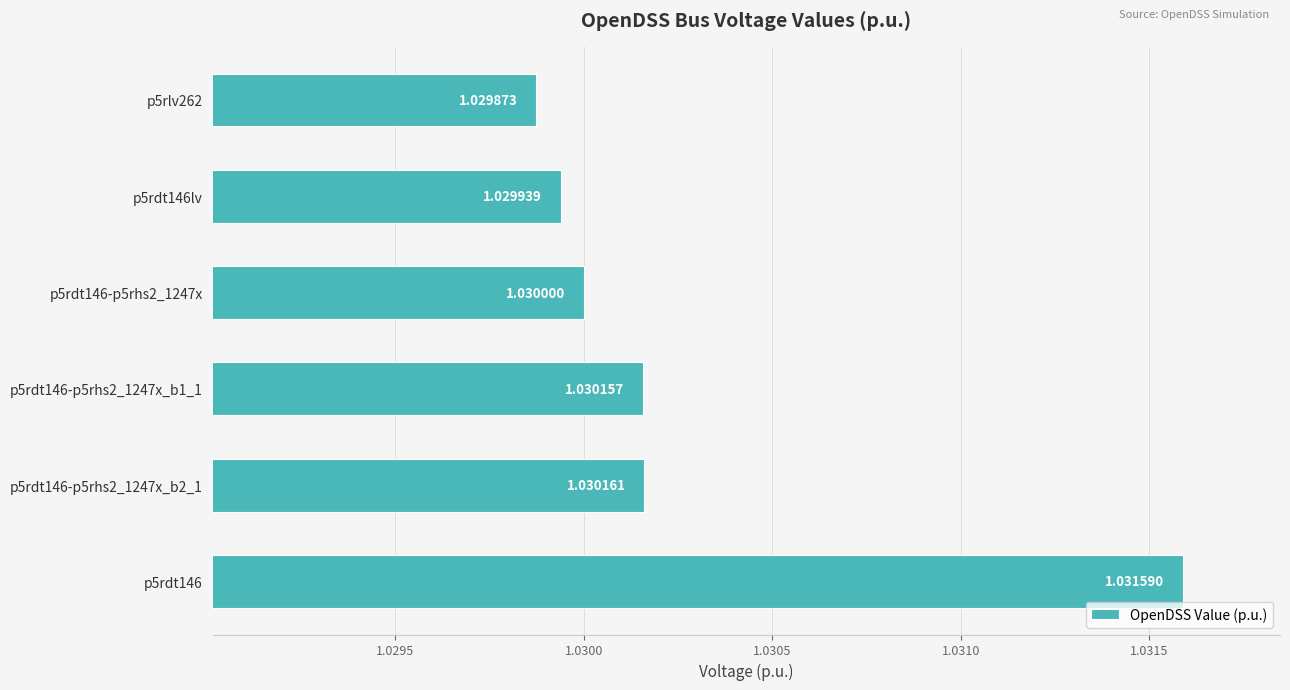

List the labels in order of value, smallest first.

p5rlv262, p5rdt146lv, p5rdt146-p5rhs2_1247x, p5rdt146-p5rhs2_1247x_b1_1, p5rdt146-p5rhs2_1247x_b2_1, p5rdt146